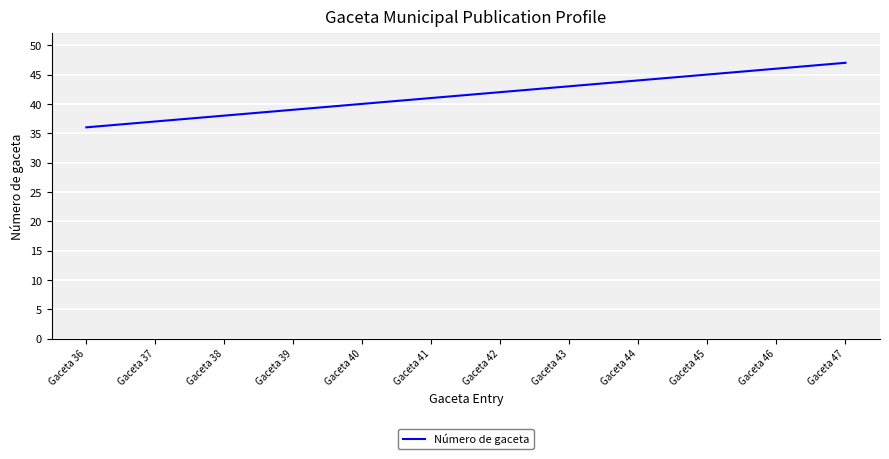

What is the maximum value shown in the chart?

47